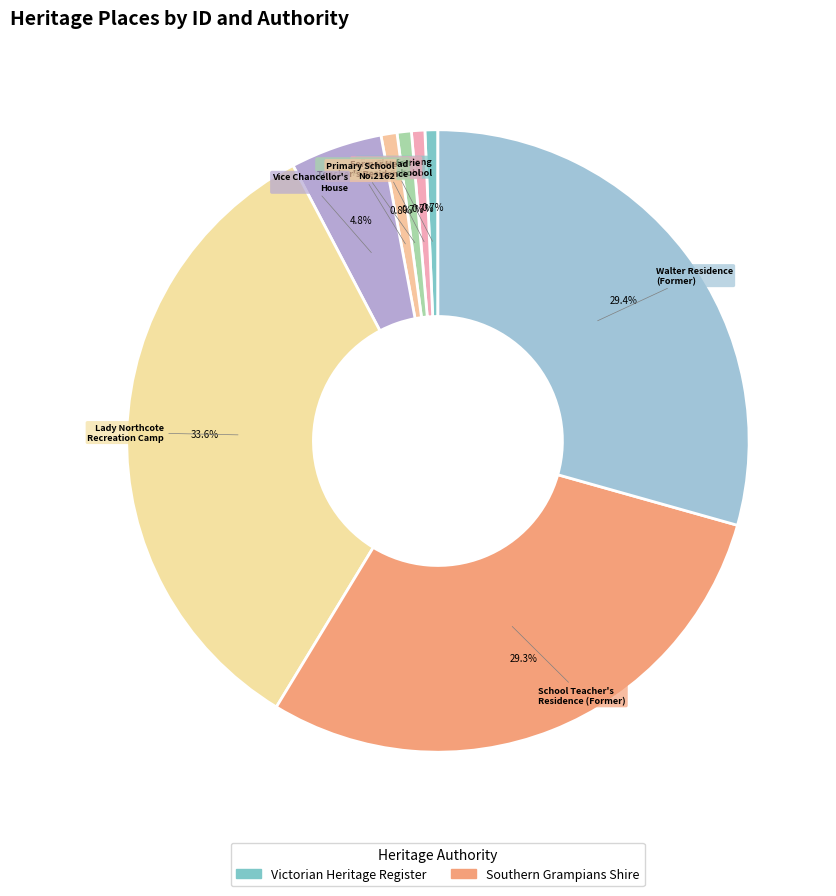

Count the number of slices in the pie.

8